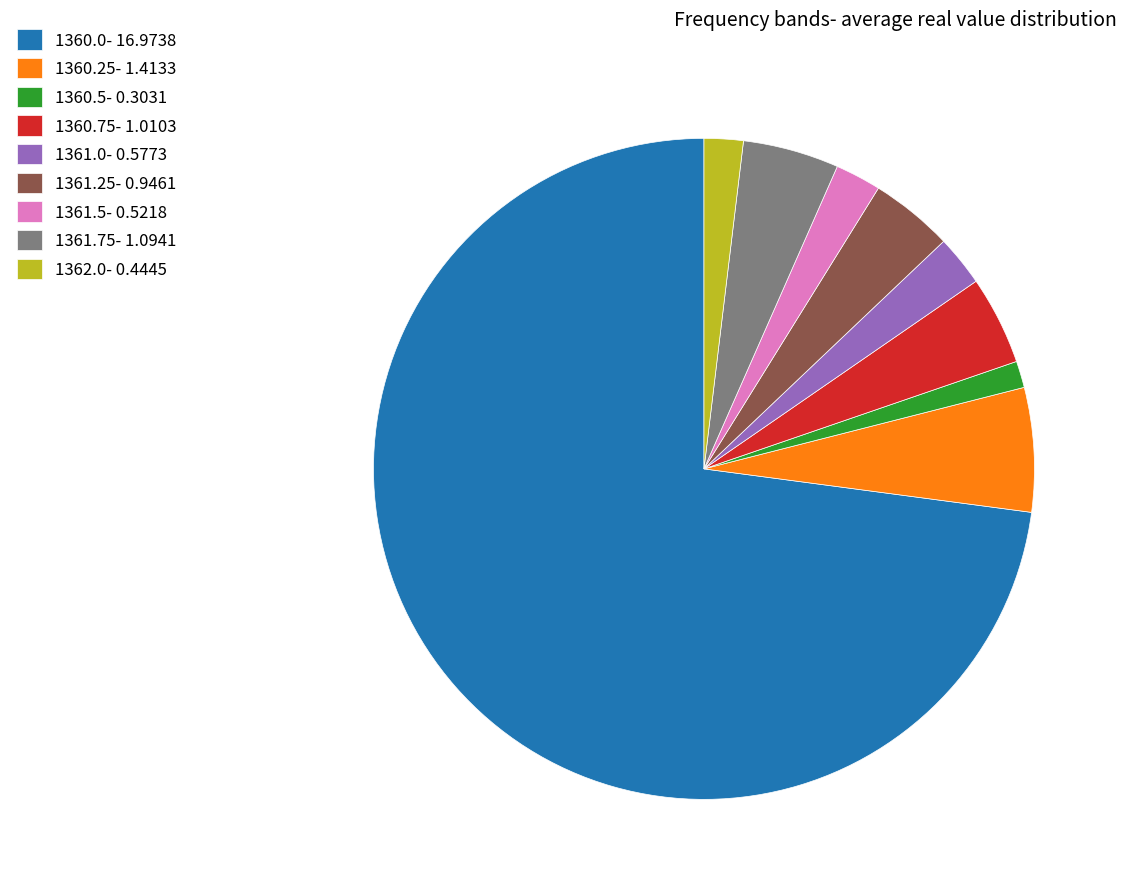

Which category has the biggest portion of the pie?

1360.0